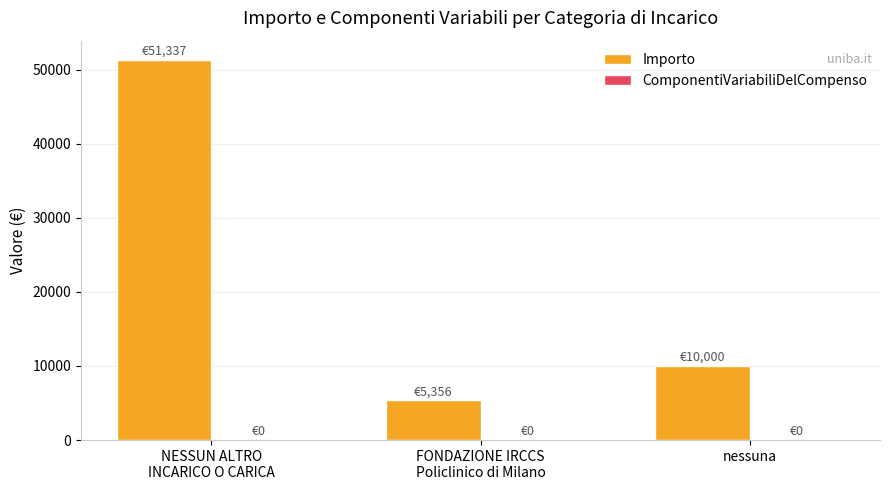

Where is the data nearest to the value 28346?

nessuna